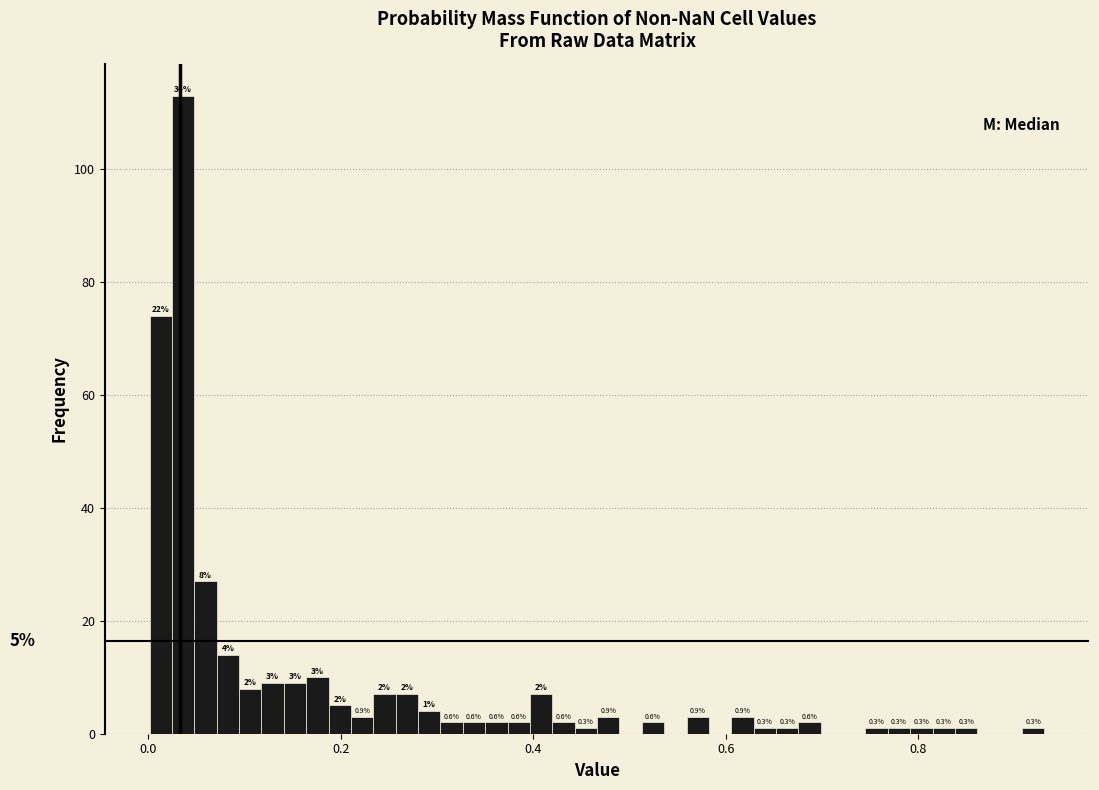

Around what value on the x-axis is the tallest bar? Give the approximate position of its centre, as read against the axis.

0.04